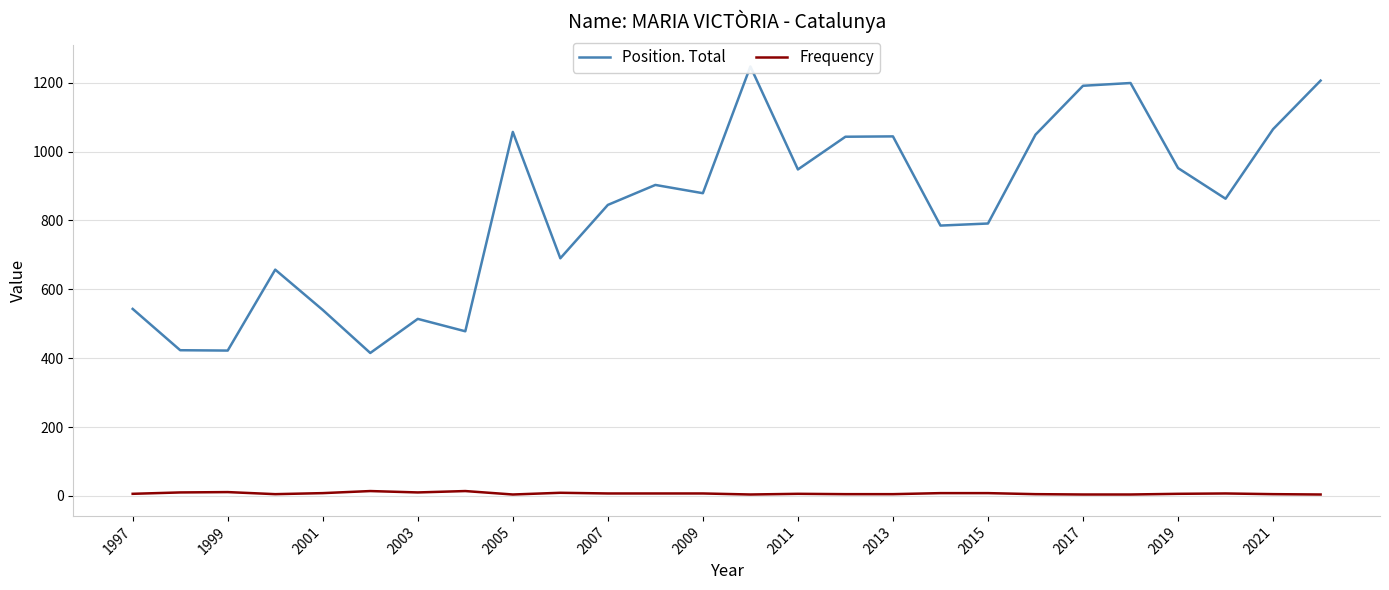

True or false: Frequency has a value of 6 at 2011.

True